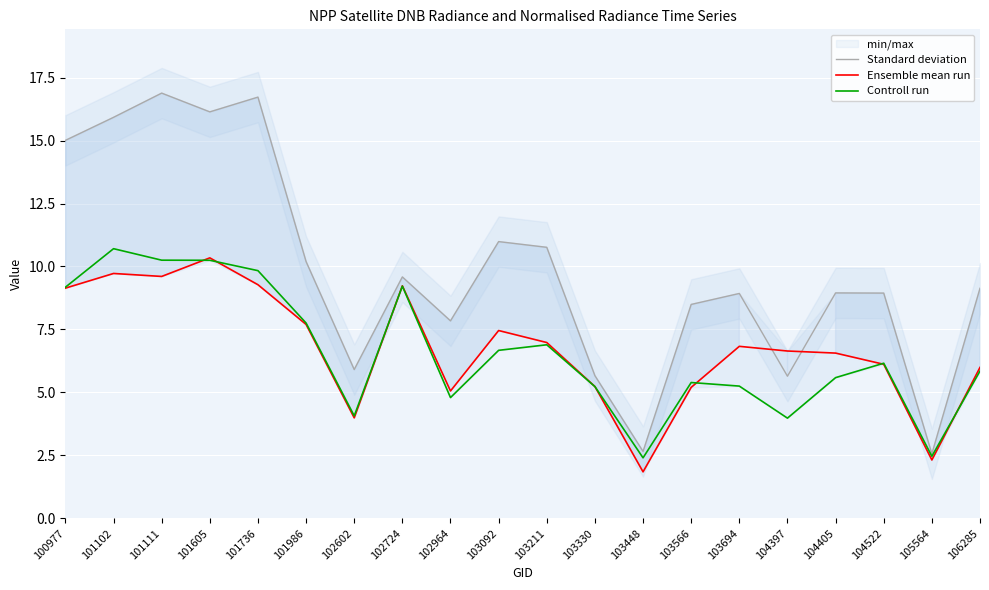

How many lines are shown in the chart?

3